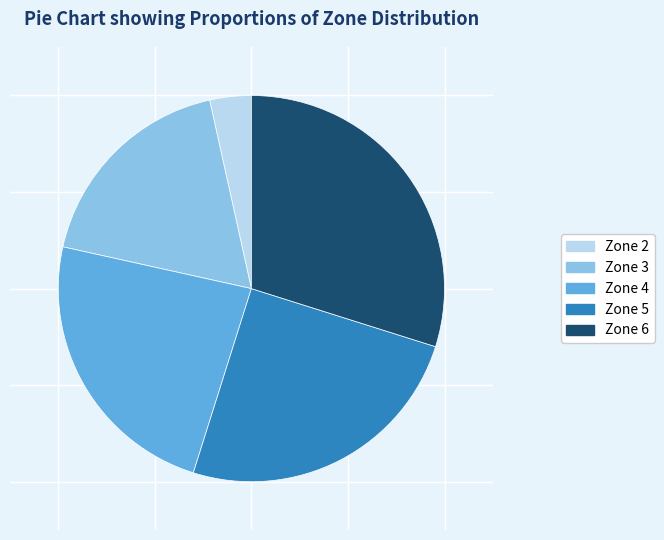

Is there any slice that represents more than half of the pie?

No